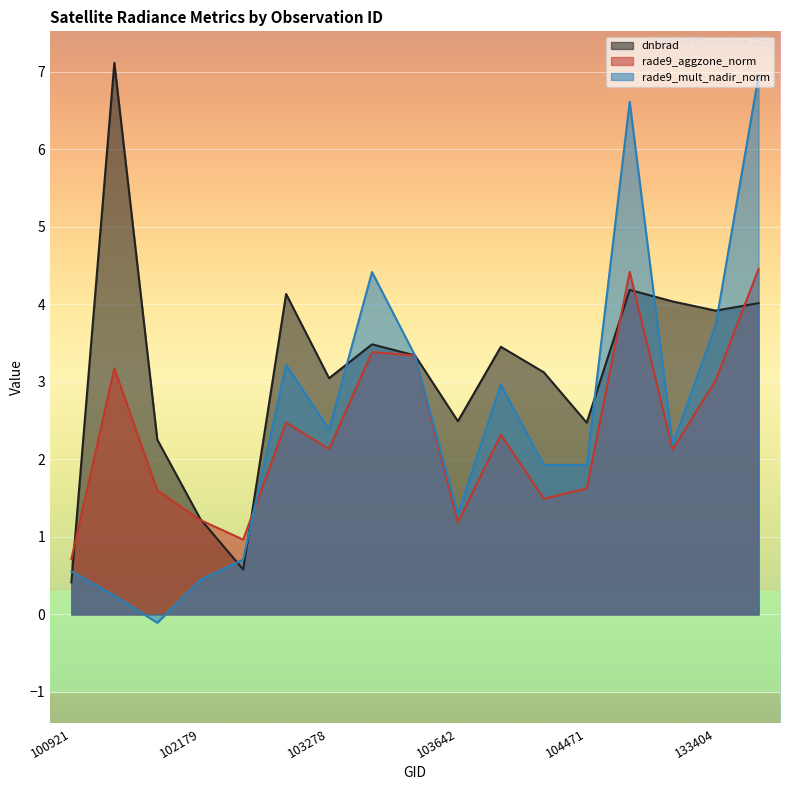

Between 103988 and 133404, which series saw the biggest shift?

rade9_mult_nadir_norm